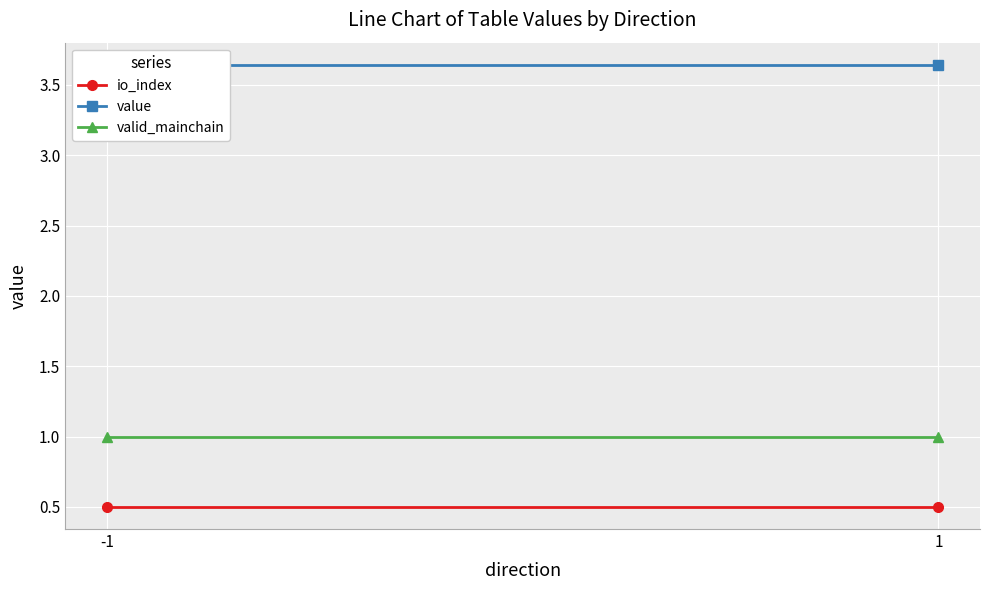

Is it true that value equals 2.3 at -1?

False